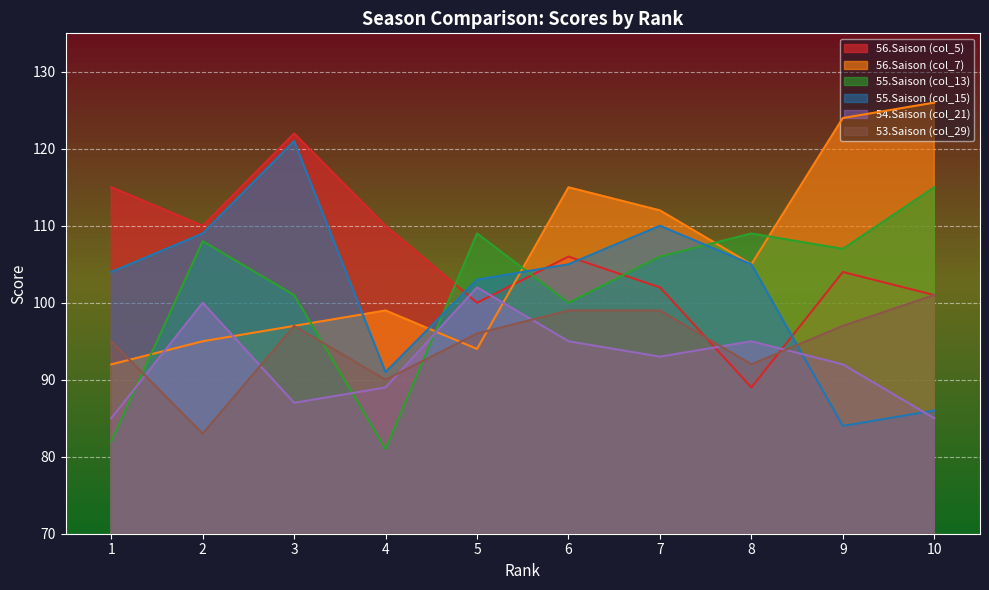

Where do 55.Saison (col_13) and 53.Saison (col_29) first cross each other?

1 and 2